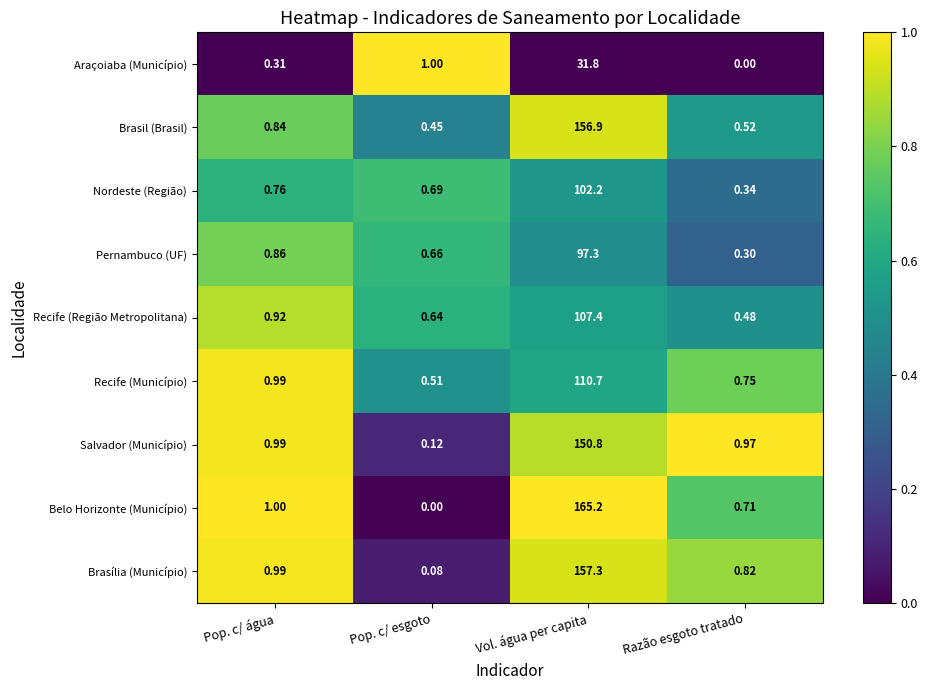

At which label is Nordeste (Região) closest to 51?

Pop. c/ água